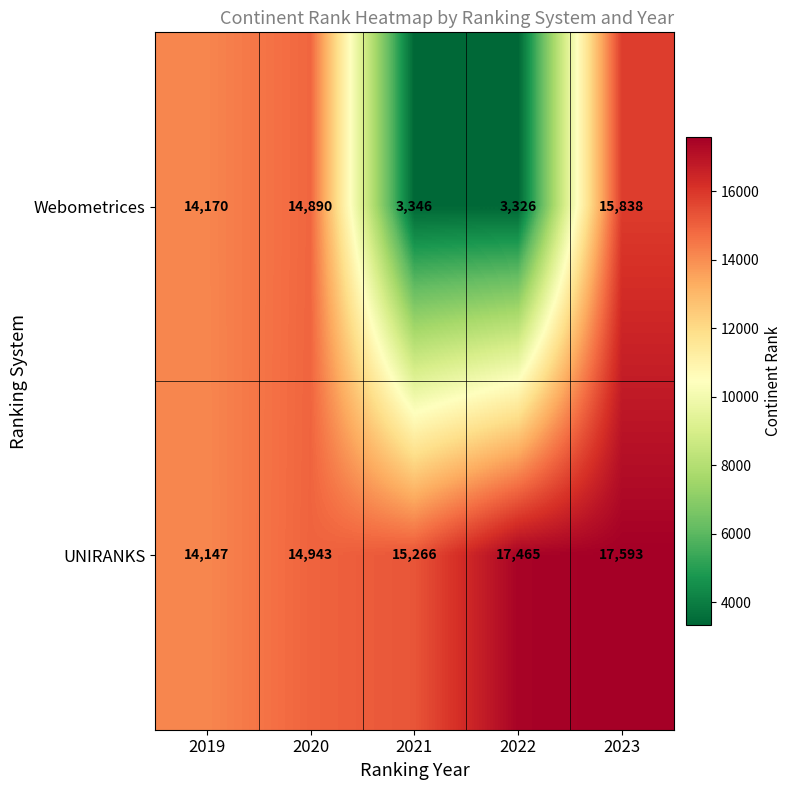

Rank the categories by UNIRANKS value from highest to lowest.

2023, 2022, 2021, 2020, 2019